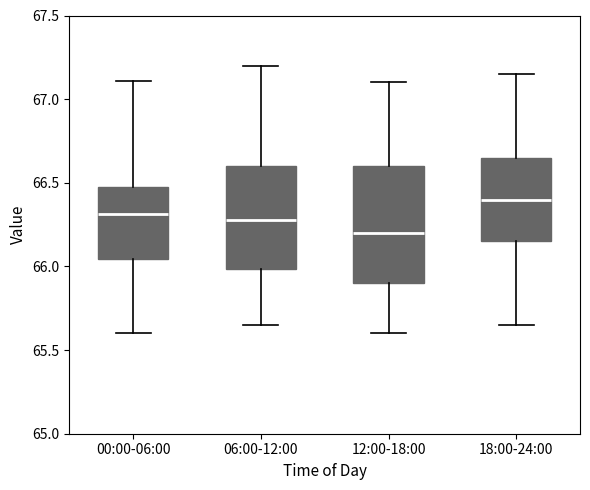

Reading left to right, transcribe this box plot: for each box, give where its median line is, the range the box spans, and where its two whiskers end, as read against the y-axis. The values are not printed on the chart, so give them approximately, as read against the axis.

00:00-06:00: median 66.30, box 66.05 to 66.45, whiskers 65.60 to 67.10
06:00-12:00: median 66.30, box 66.00 to 66.60, whiskers 65.65 to 67.20
12:00-18:00: median 66.20, box 65.90 to 66.60, whiskers 65.60 to 67.10
18:00-24:00: median 66.40, box 66.15 to 66.65, whiskers 65.65 to 67.15